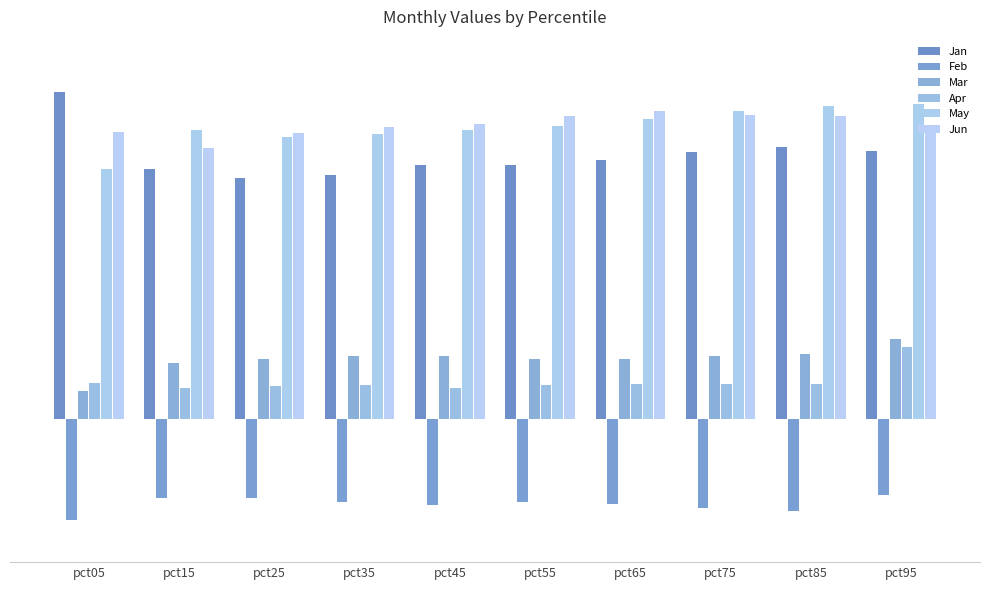

Reading left to right, list all the values displayed in this chart.

Jan: pct05=1.4	pct15=1.0	pct25=1.0	pct35=1.0	pct45=1.1	pct55=1.1	pct65=1.1	pct75=1.1	pct85=1.1	pct95=1.1
Feb: pct05=-0.4	pct15=-0.3	pct25=-0.3	pct35=-0.3	pct45=-0.4	pct55=-0.3	pct65=-0.4	pct75=-0.4	pct85=-0.4	pct95=-0.3
Mar: pct05=0.1	pct15=0.2	pct25=0.3	pct35=0.3	pct45=0.3	pct55=0.3	pct65=0.3	pct75=0.3	pct85=0.3	pct95=0.3
Apr: pct05=0.1	pct15=0.1	pct25=0.1	pct35=0.1	pct45=0.1	pct55=0.1	pct65=0.1	pct75=0.1	pct85=0.1	pct95=0.3
May: pct05=1.0	pct15=1.2	pct25=1.2	pct35=1.2	pct45=1.2	pct55=1.2	pct65=1.3	pct75=1.3	pct85=1.3	pct95=1.3
Jun: pct05=1.2	pct15=1.1	pct25=1.2	pct35=1.2	pct45=1.2	pct55=1.3	pct65=1.3	pct75=1.3	pct85=1.3	pct95=1.2